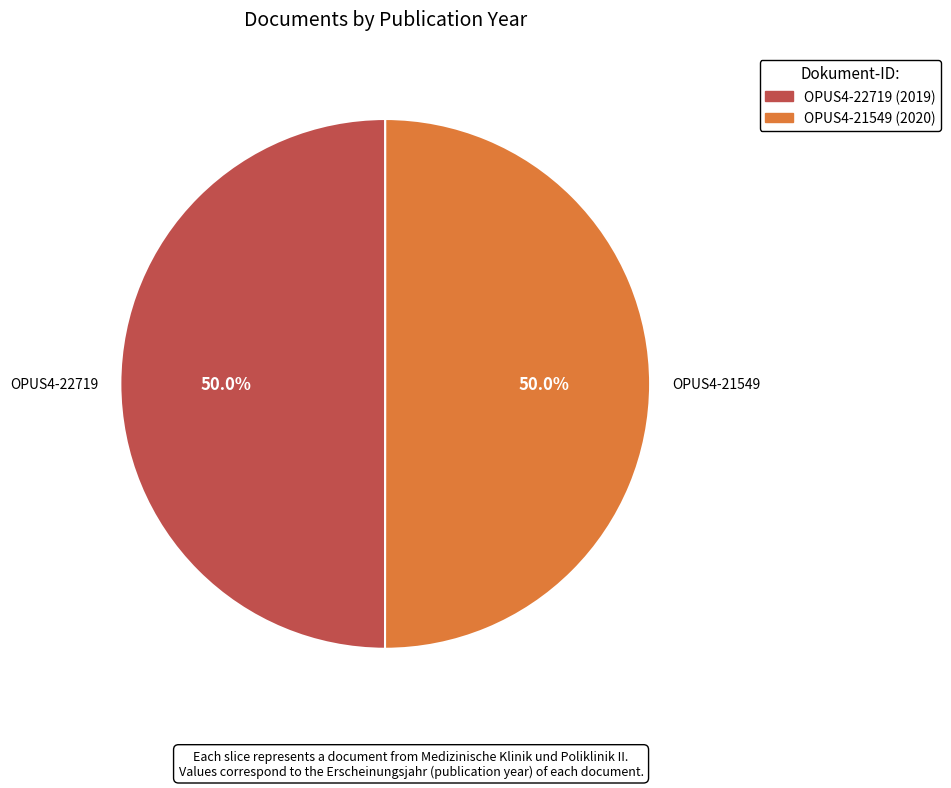

What is the ratio of the value at OPUS4-22719 to the value at OPUS4-21549?

1.0